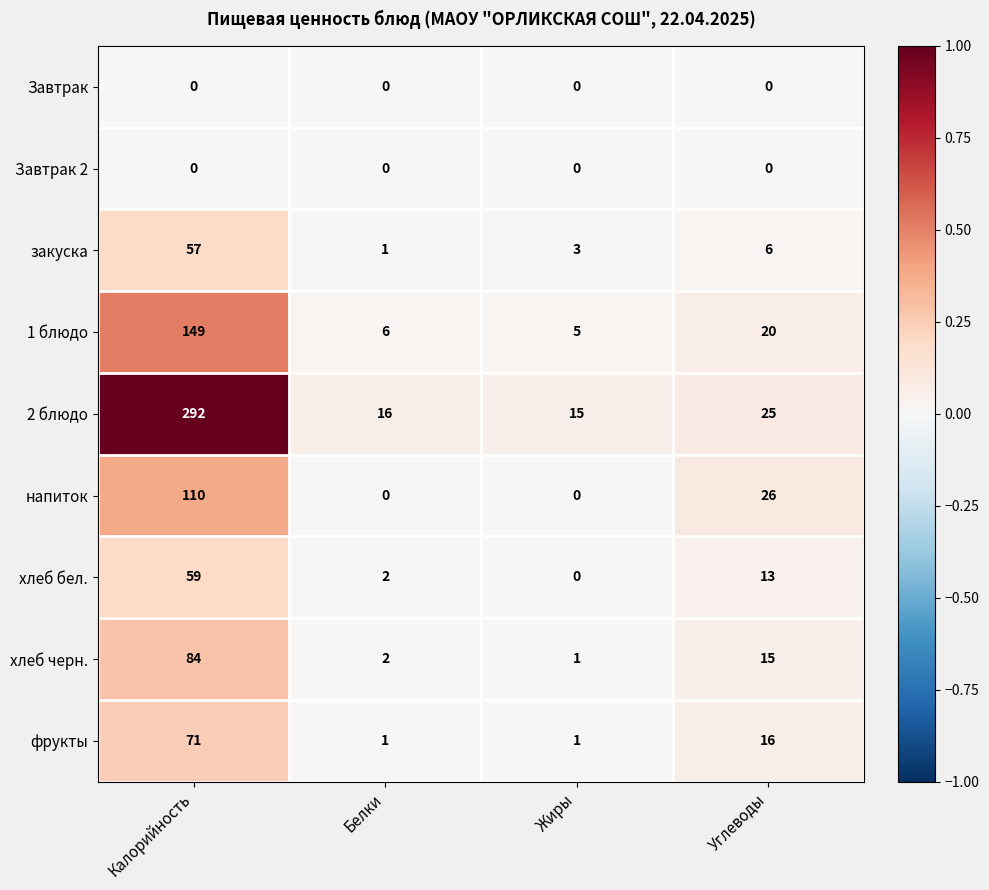

Where is 1 блюдо nearest to the value 77?

Углеводы